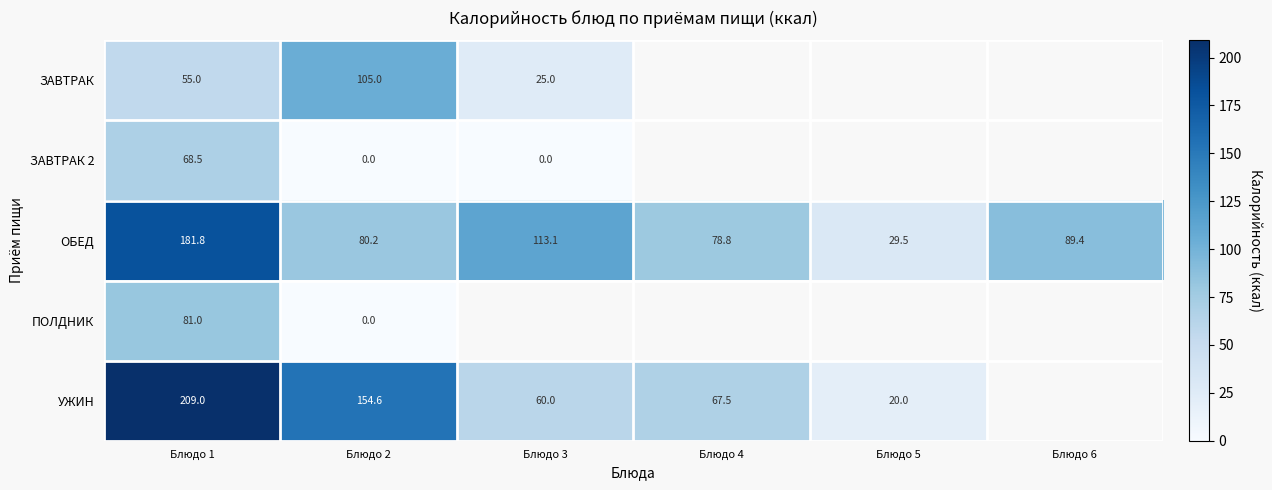

At how many categories does at least one series exceed 85?

4